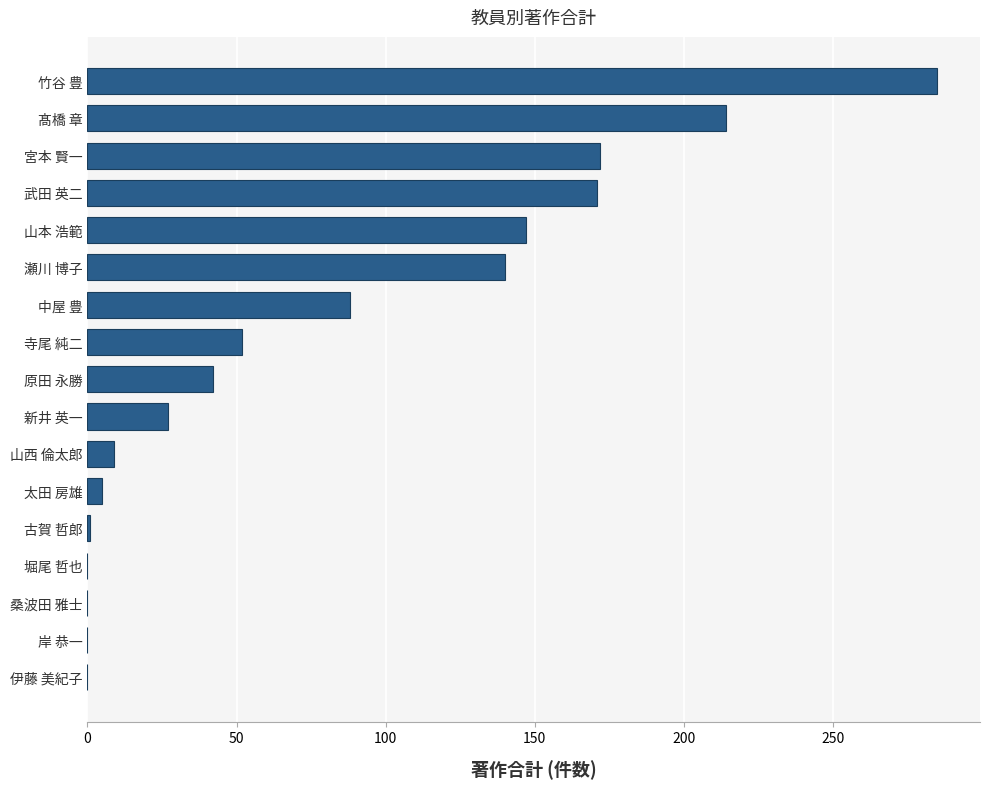

Where is the data nearest to the value 142?

瀬川 博子